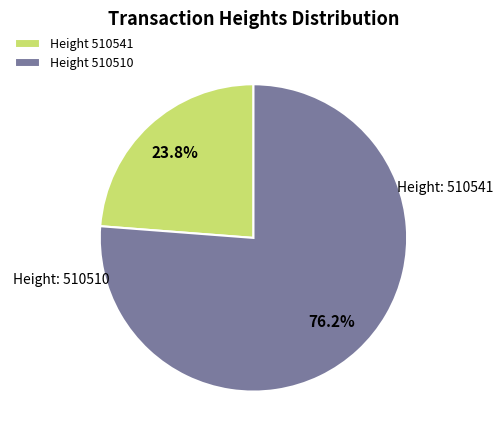

What is the largest slice in the pie chart?

Height 510510